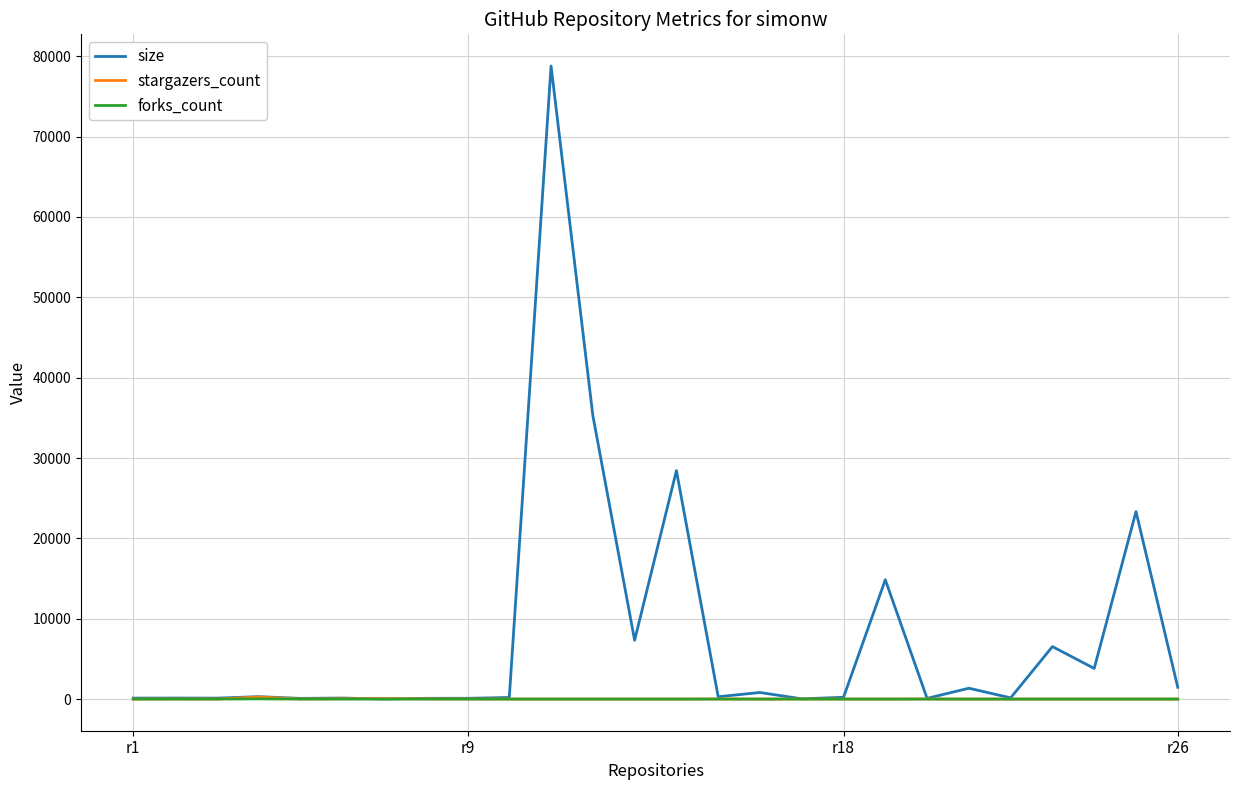

What is the greatest value displayed?

78794